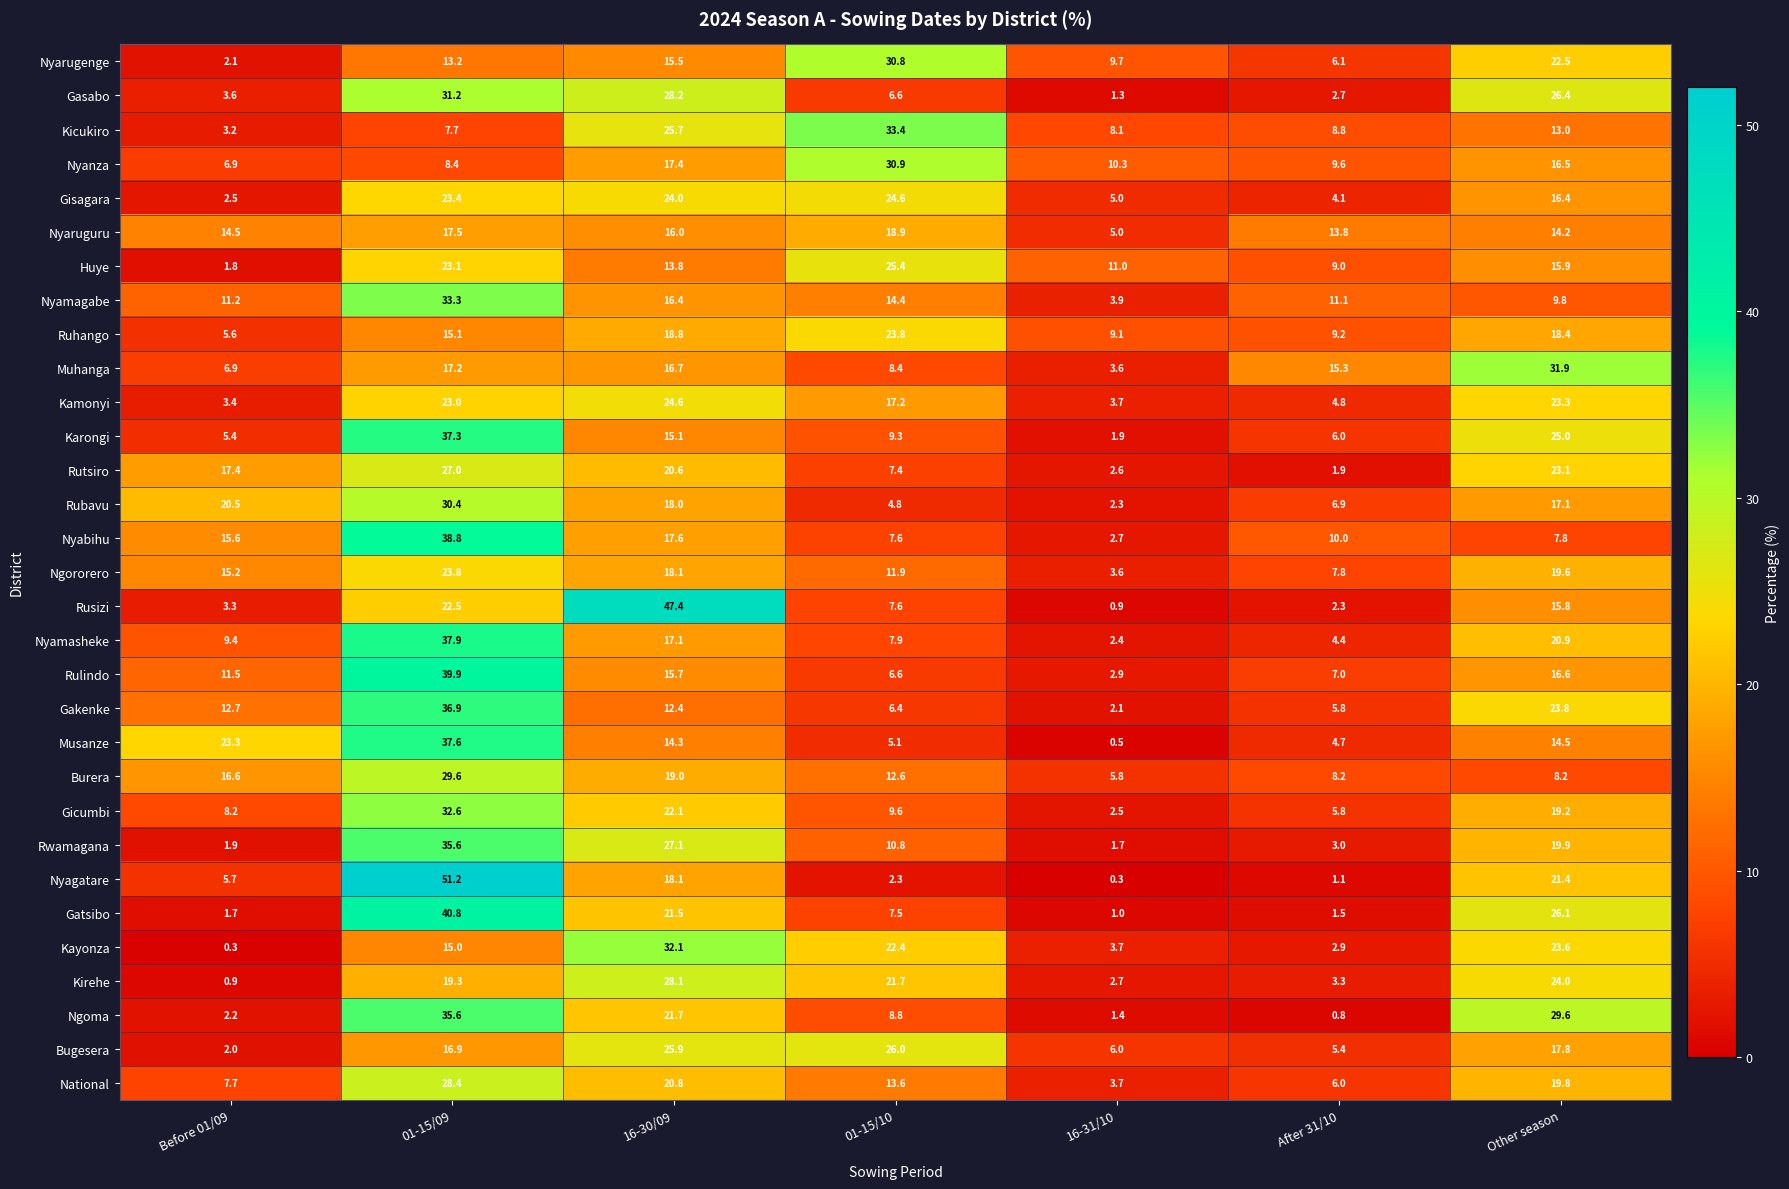

What is the total value across all series at 01-15/09?

850.2